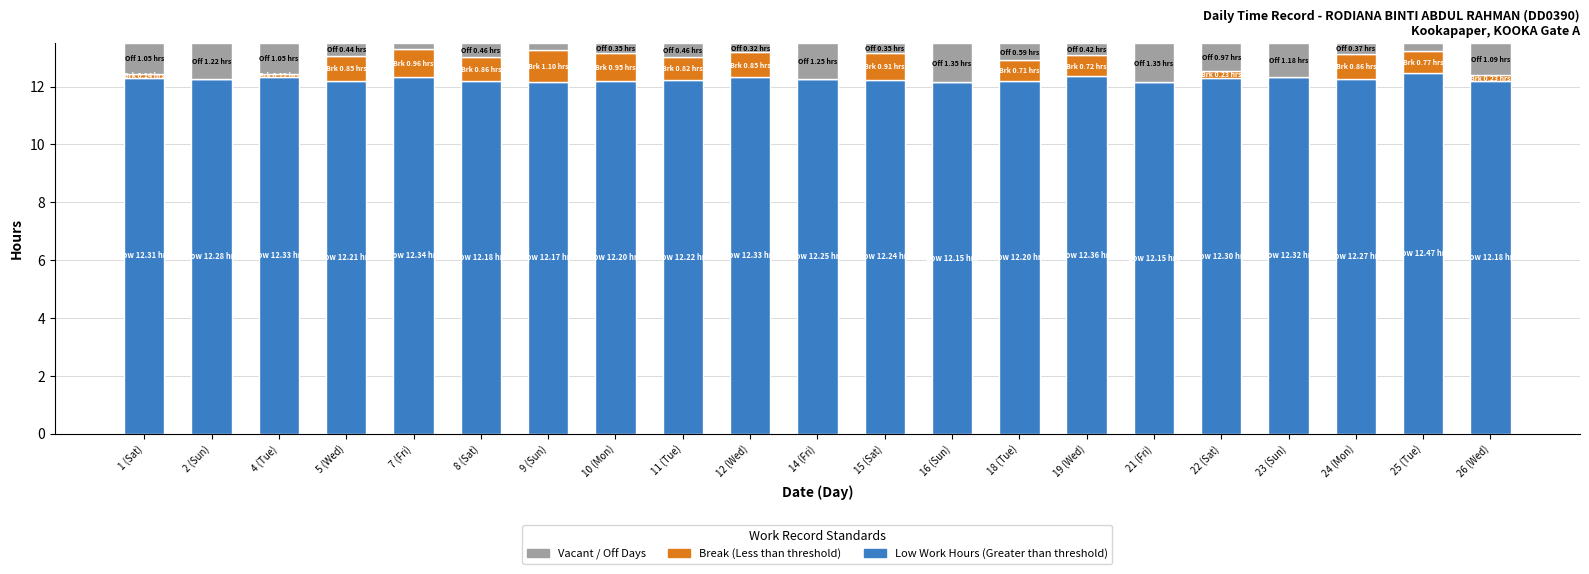

Does the chart contain stacked bars?

Yes